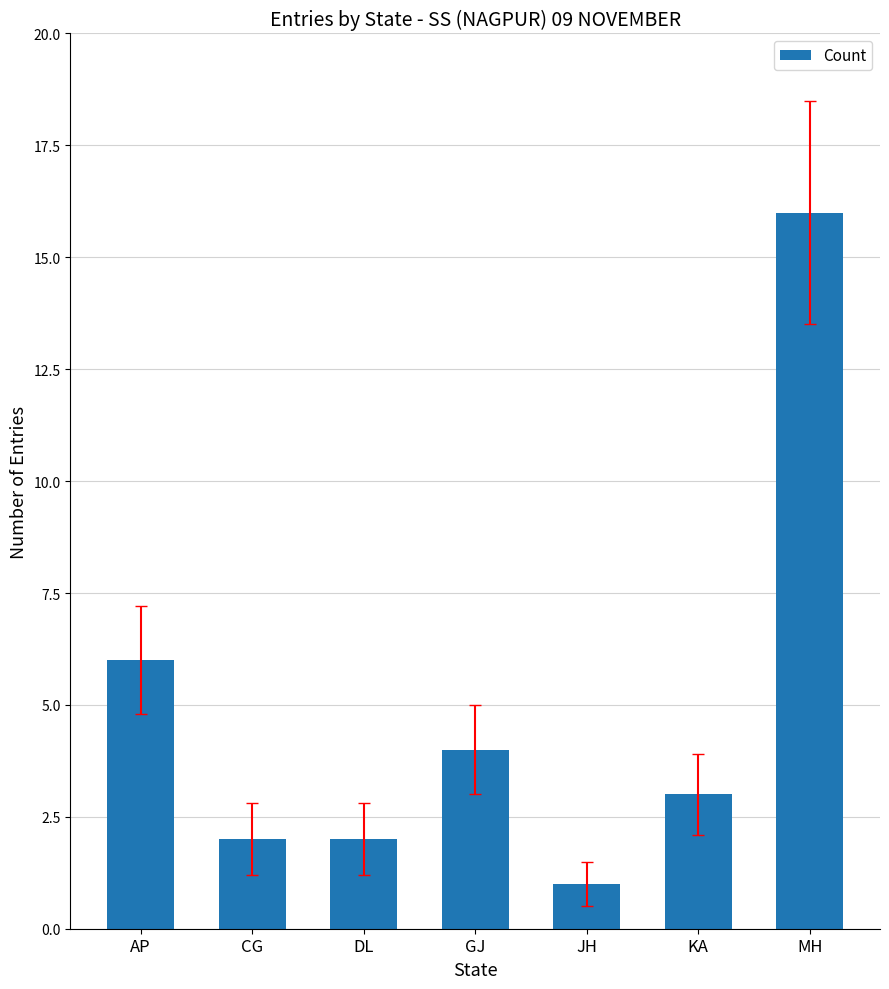

What is the difference between the second highest and second lowest values?

4